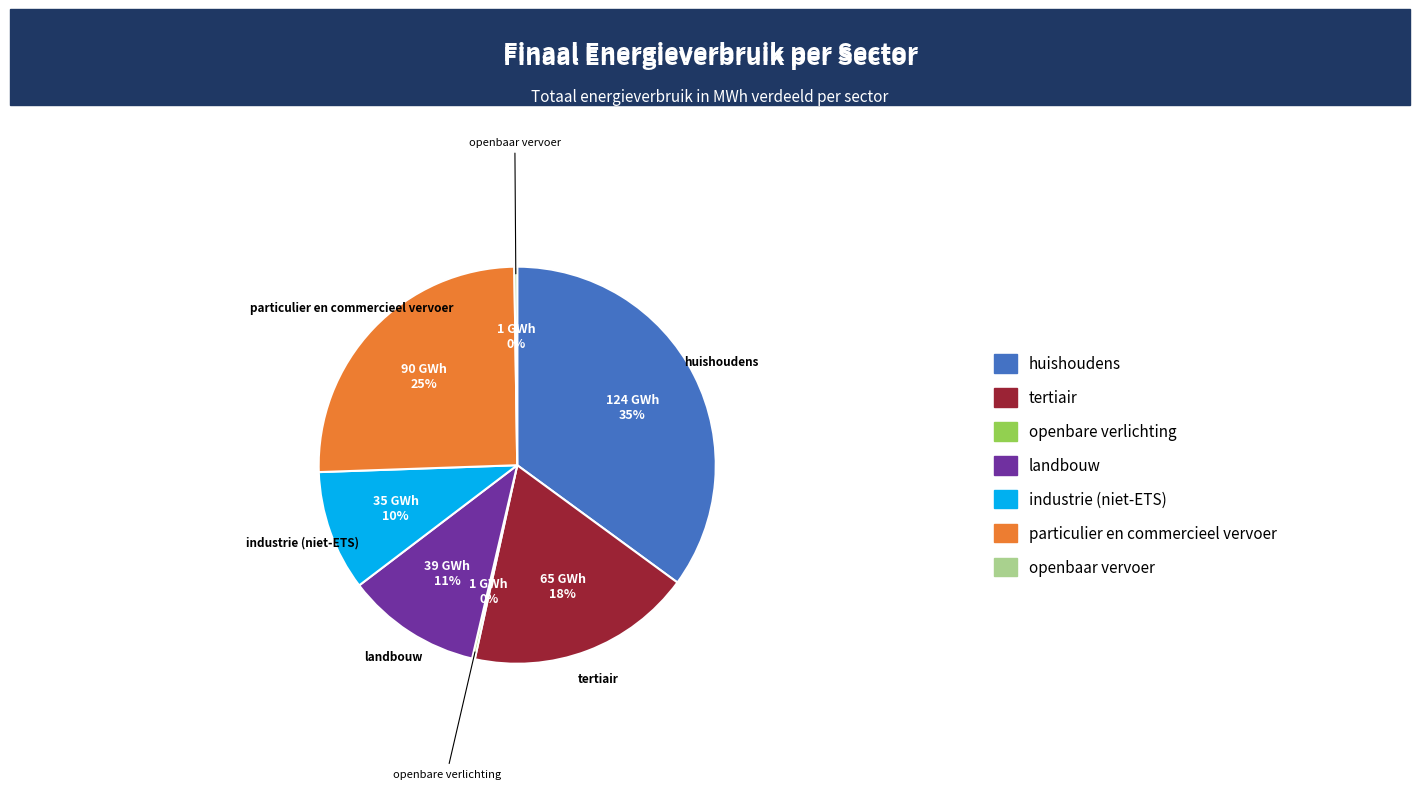

Does any single category account for the majority?

No